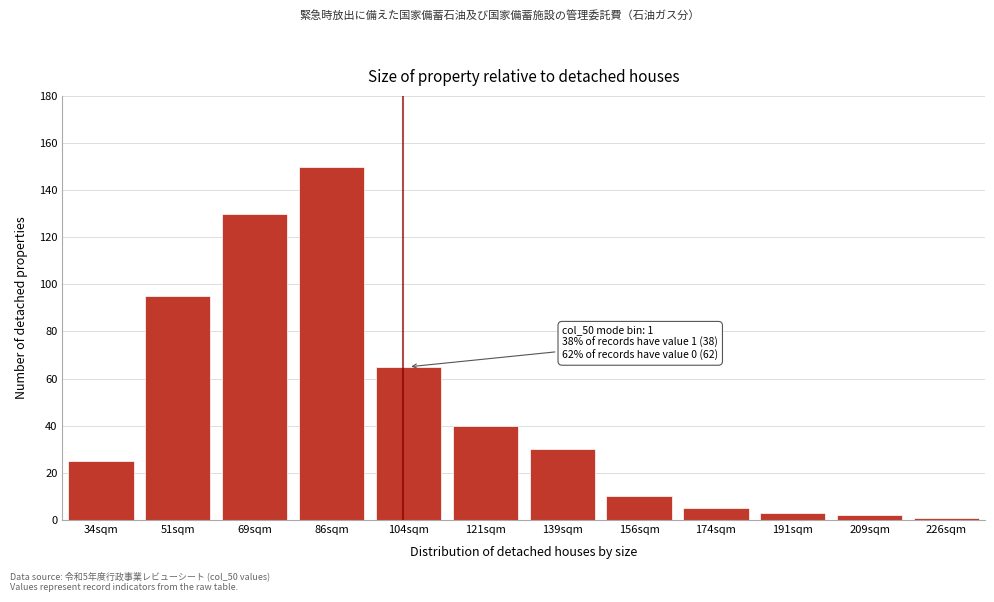

Reading left to right, list all the values displayed in this chart.

34sqm=25	51sqm=95	69sqm=130	86sqm=150	104sqm=65	121sqm=40	139sqm=30	156sqm=10	174sqm=5	191sqm=3	209sqm=2	226sqm=1